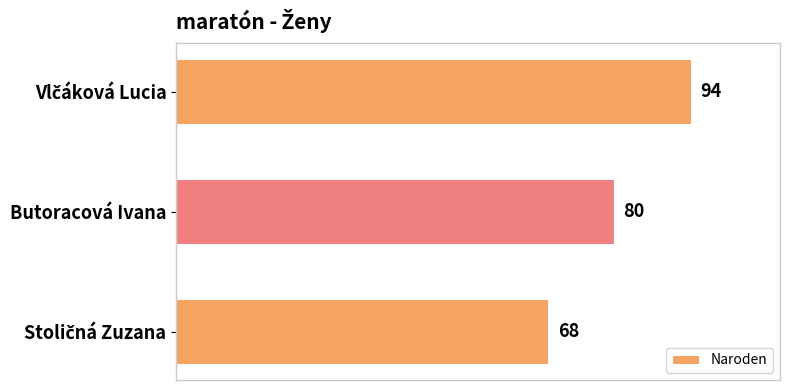

What is the minimum value shown in the chart?

68